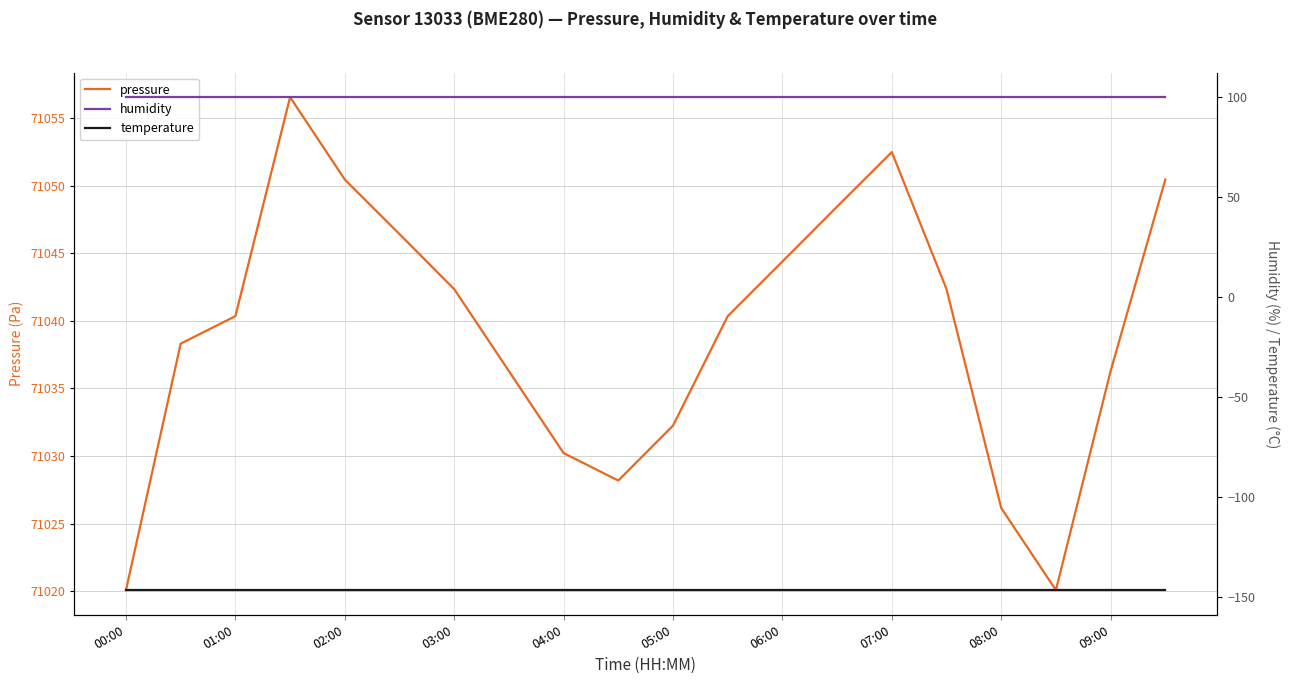

What is the minimum value for pressure?

71020.1